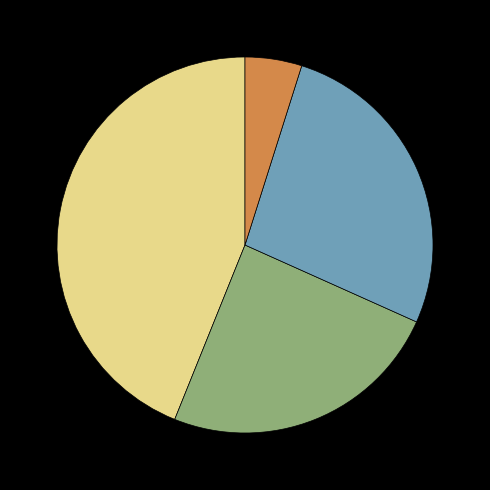

Is there a majority slice in this chart?

No